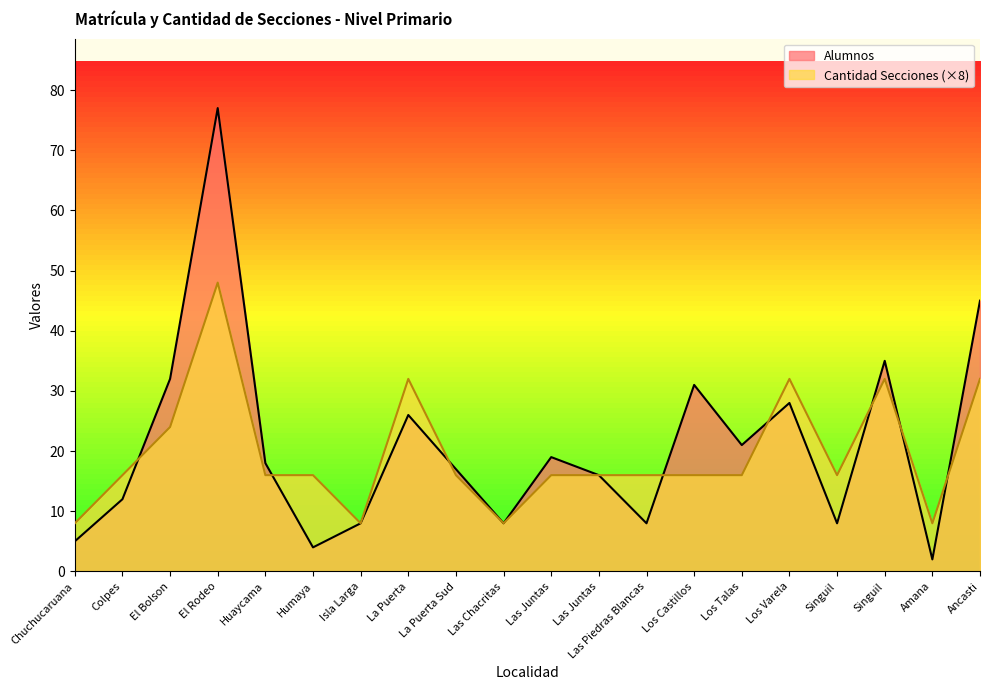

What is the difference between the Cantidad Secciones values at Singuil and Las Juntas?

16